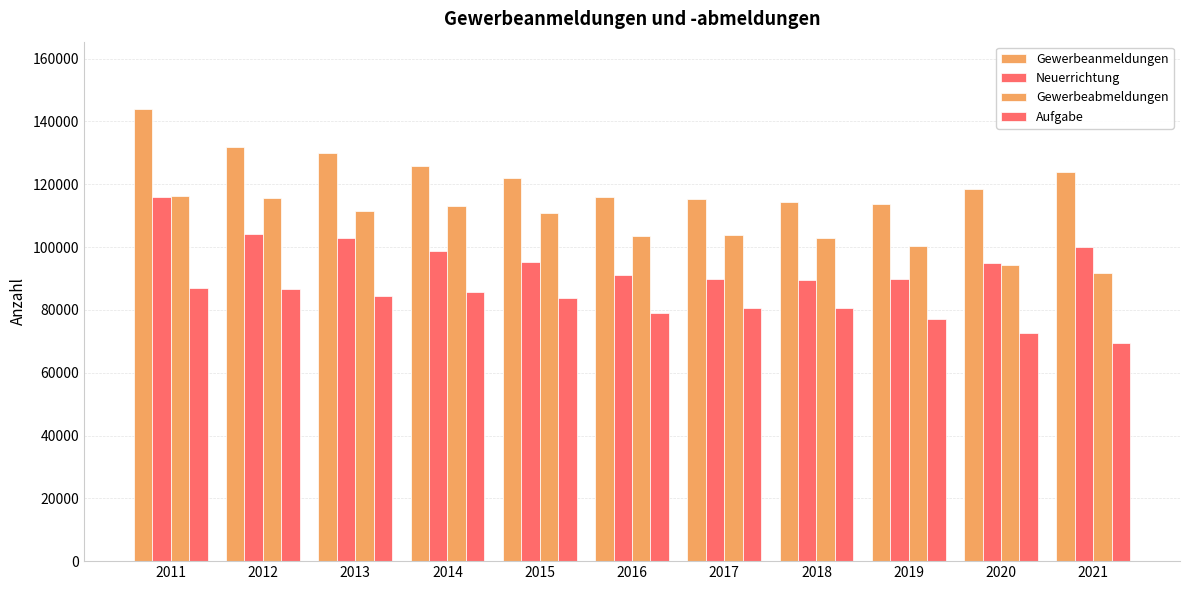

What is the total value across all series at 2017?

389381